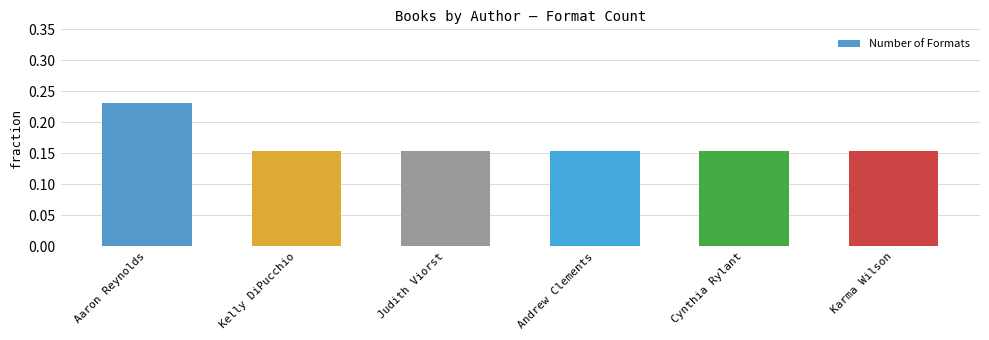

How many values are between 0 and 1?

6